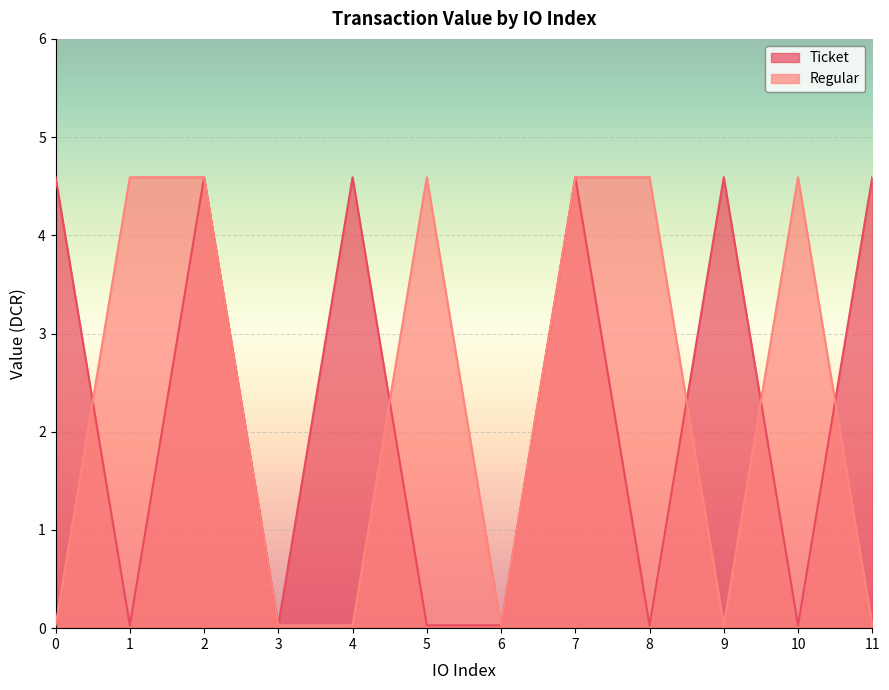

Count the number of data series in this chart.

2